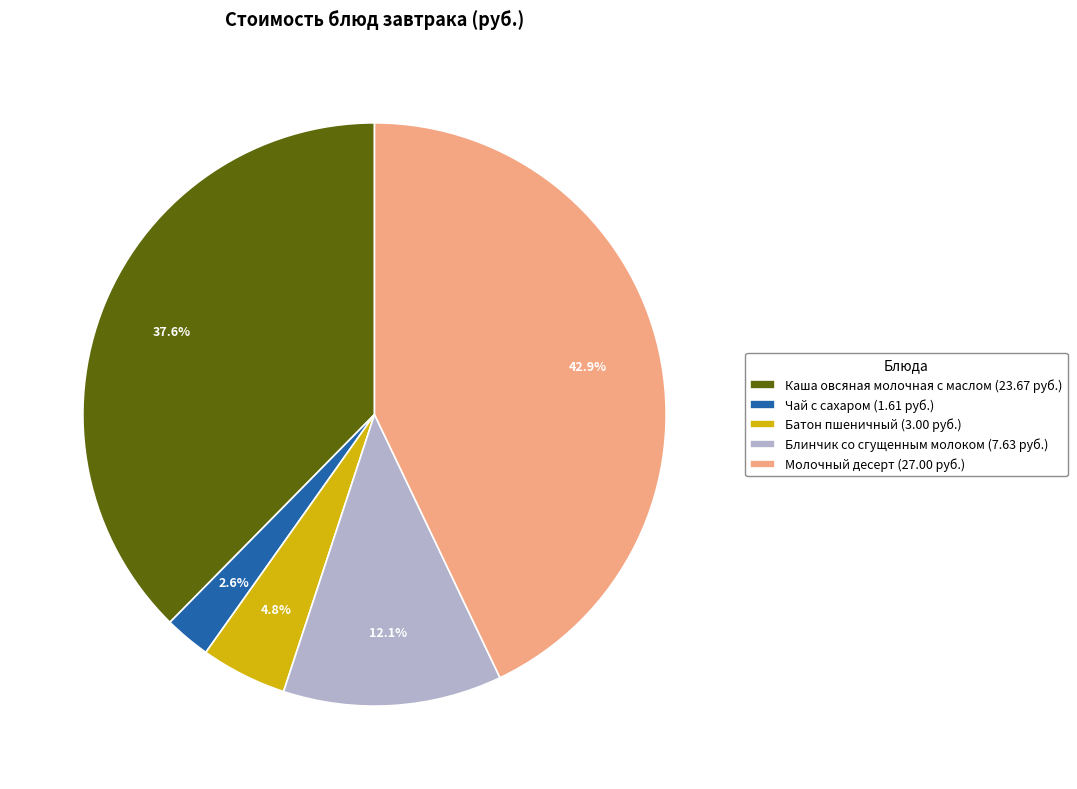

Which category has the smallest portion of the pie?

Чай с сахаром